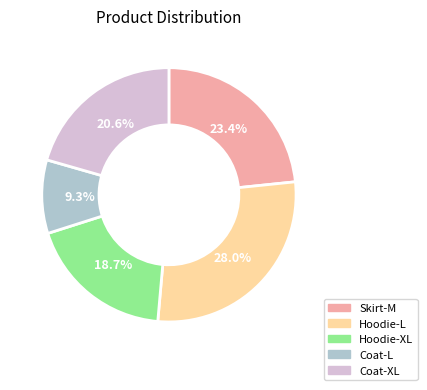

To the nearest percent, what is the difference between the largest and smallest slice percentages?

19%